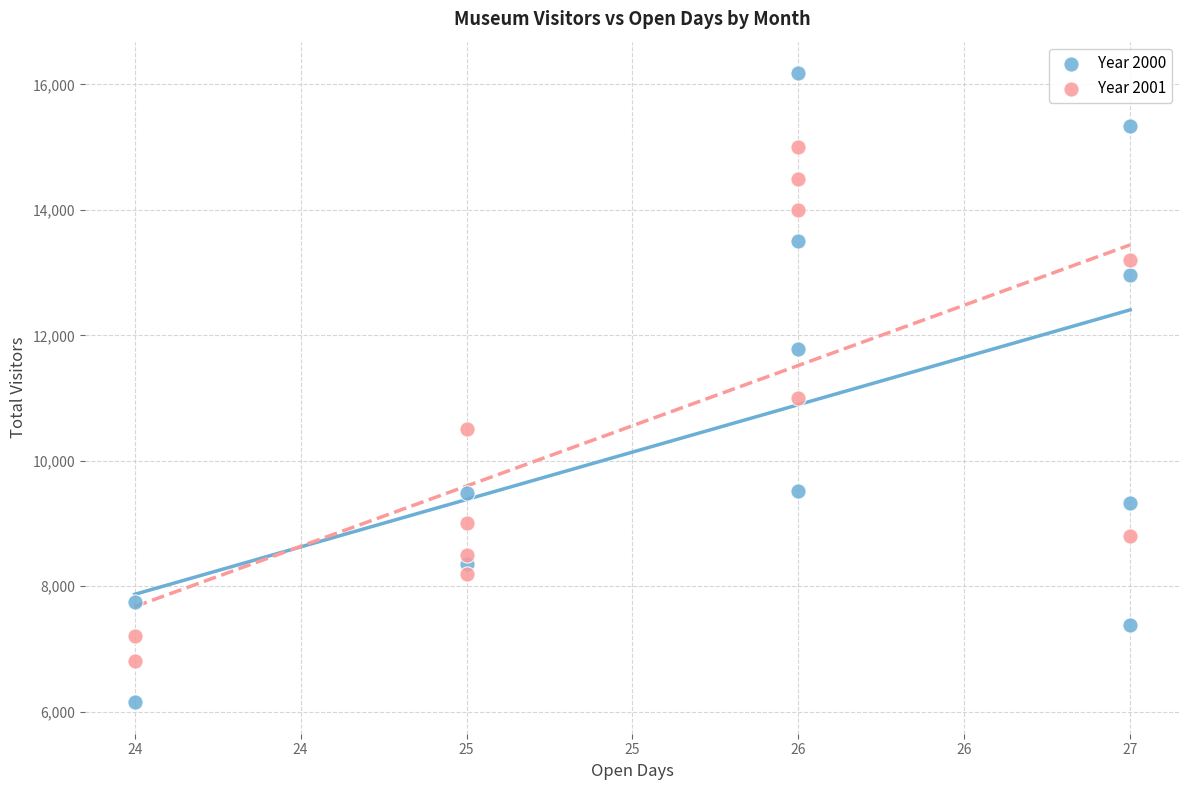

Which series contains the highest Y value?

Year 2000